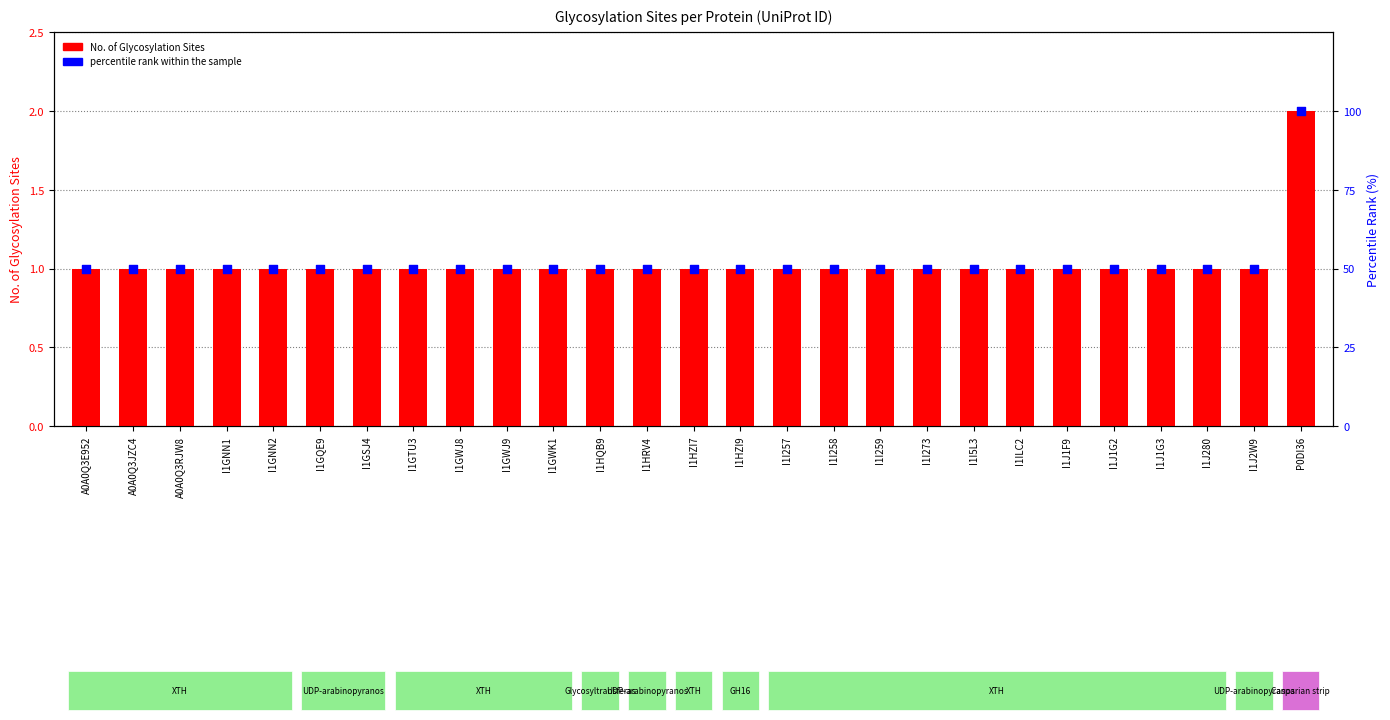

Which series reaches the minimum Y coordinate?

No. of Glycosylation Sites